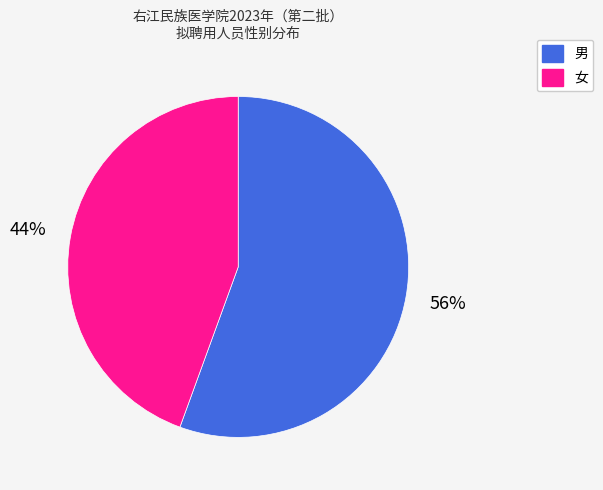

Which slice is the largest?

男